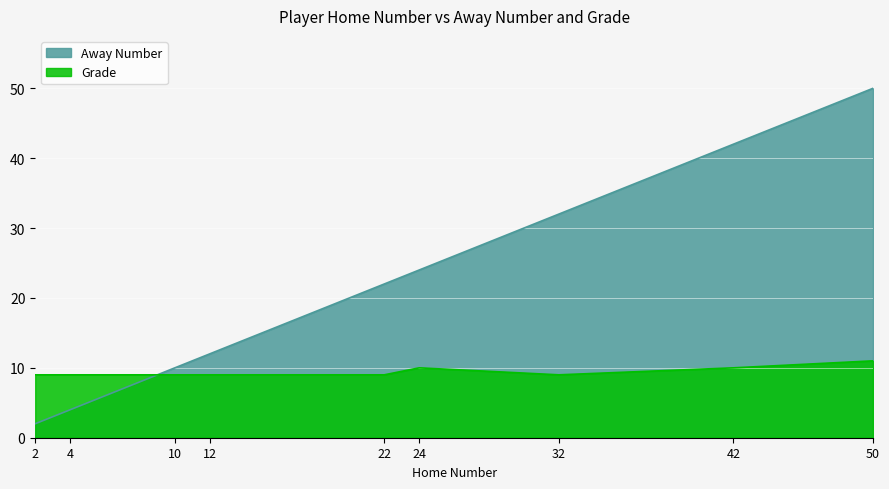

How many values in the Grade series exceed 9?

3